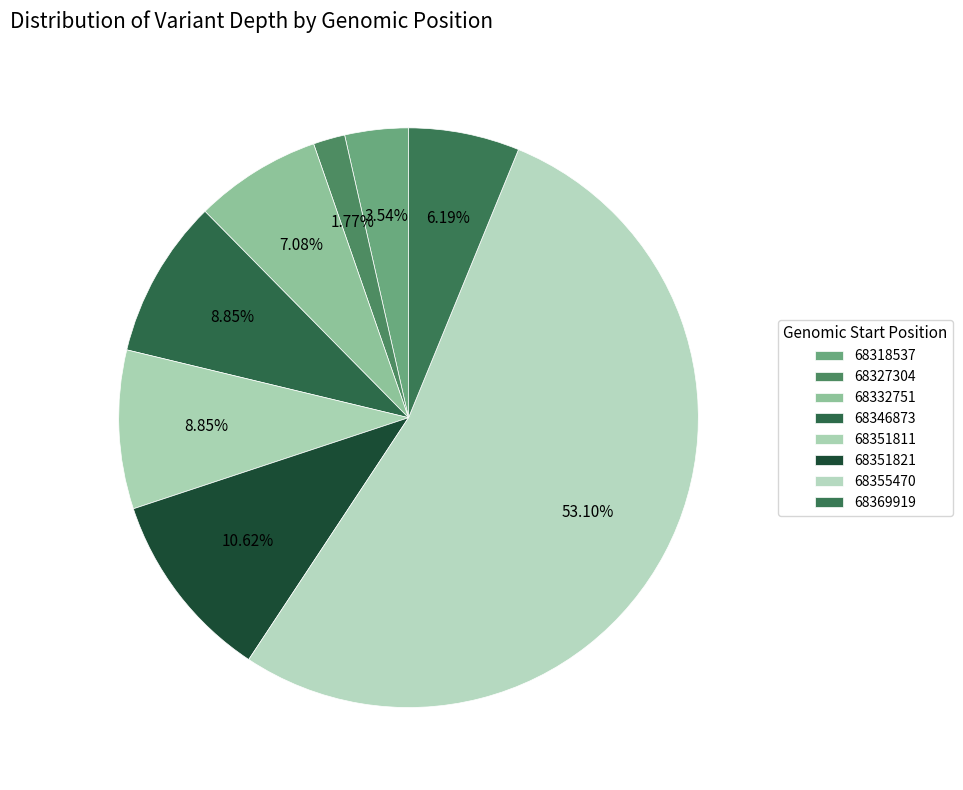

Count the number of slices in the pie.

8